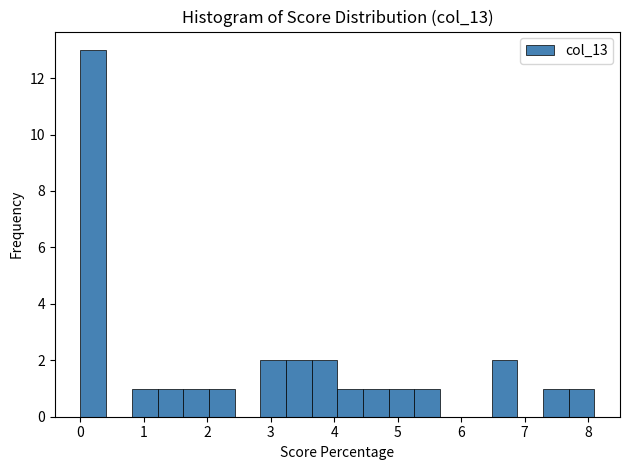

Reading left to right, transcribe this chart: for each bar, give the range it covers on the x-axis and its height. Neither the bar edges nor the heights are printed on the chart, so give them approximately, as read against the axes.

0.0 to 0.4: 13
0.4 to 0.8: 0
0.8 to 1.2: 1
1.2 to 1.6: 1
1.6 to 2.0: 1
2.0 to 2.4: 1
2.4 to 2.8: 0
2.8 to 3.2: 2
3.2 to 3.6: 2
3.6 to 4.1: 2
4.1 to 4.5: 1
4.5 to 4.9: 1
4.9 to 5.3: 1
5.3 to 5.7: 1
5.7 to 6.1: 0
6.1 to 6.5: 0
6.5 to 6.9: 2
6.9 to 7.3: 0
7.3 to 7.7: 1
7.7 to 8.1: 1